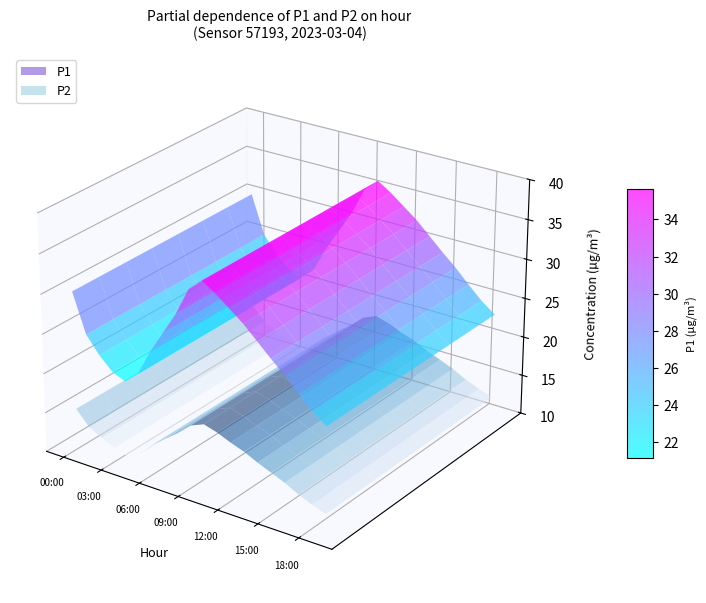

Reading left to right, list all the values displayed in this chart.

P1: 00:00=30.1	01:00=25.2	02:00=23.1	03:00=21.5	04:00=20.8	05:00=22.3	06:00=25.6	07:00=28.4	08:00=31.2	09:00=34.7	10:00=36.2	11:00=35.1	12:00=33.8	13:00=32.5	14:00=30.9	15:00=29.3	16:00=27.8	17:00=26.1	18:00=24.5	19:00=23.2
P2: 00:00=15.2	01:00=13.4	02:00=12.5	03:00=11.8	04:00=11.2	05:00=12.1	06:00=13.8	07:00=15.1	08:00=16.4	09:00=17.9	10:00=18.6	11:00=18.1	12:00=17.4	13:00=16.8	14:00=16.0	15:00=15.3	16:00=14.6	17:00=13.7	18:00=13.0	19:00=12.4